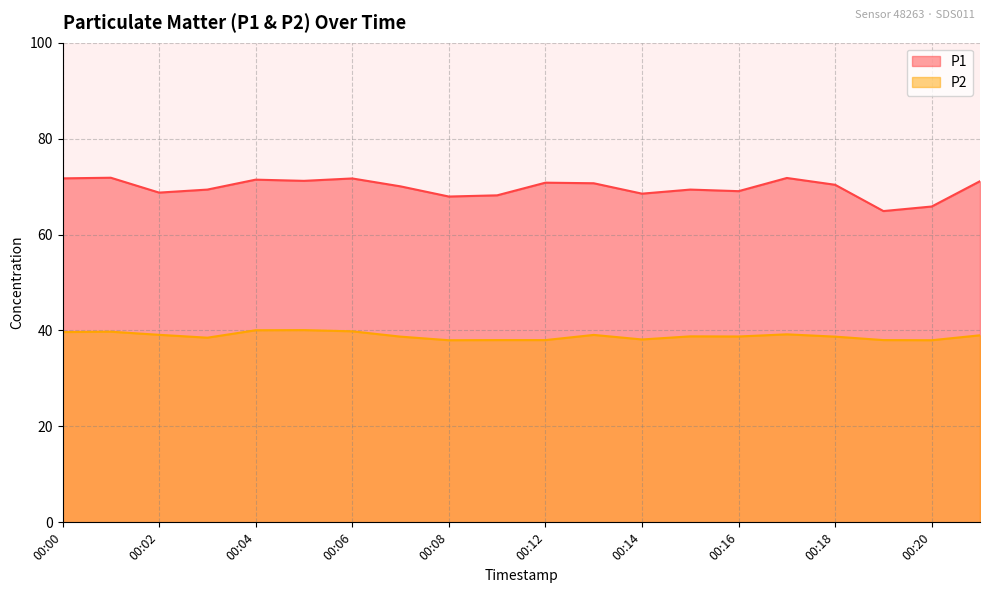

Count the number of categories in the chart.

20